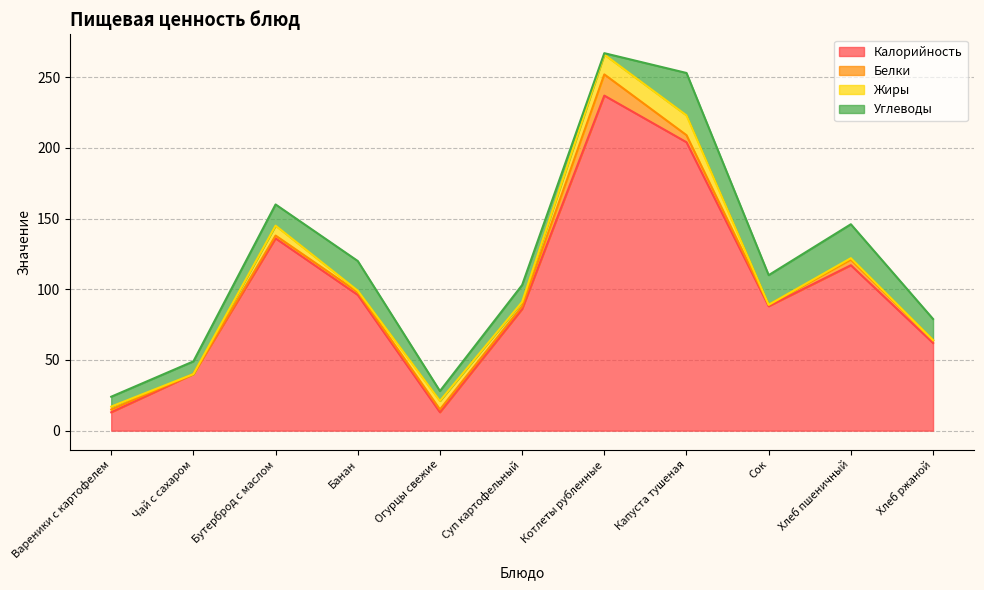

What is the greatest value displayed?

237